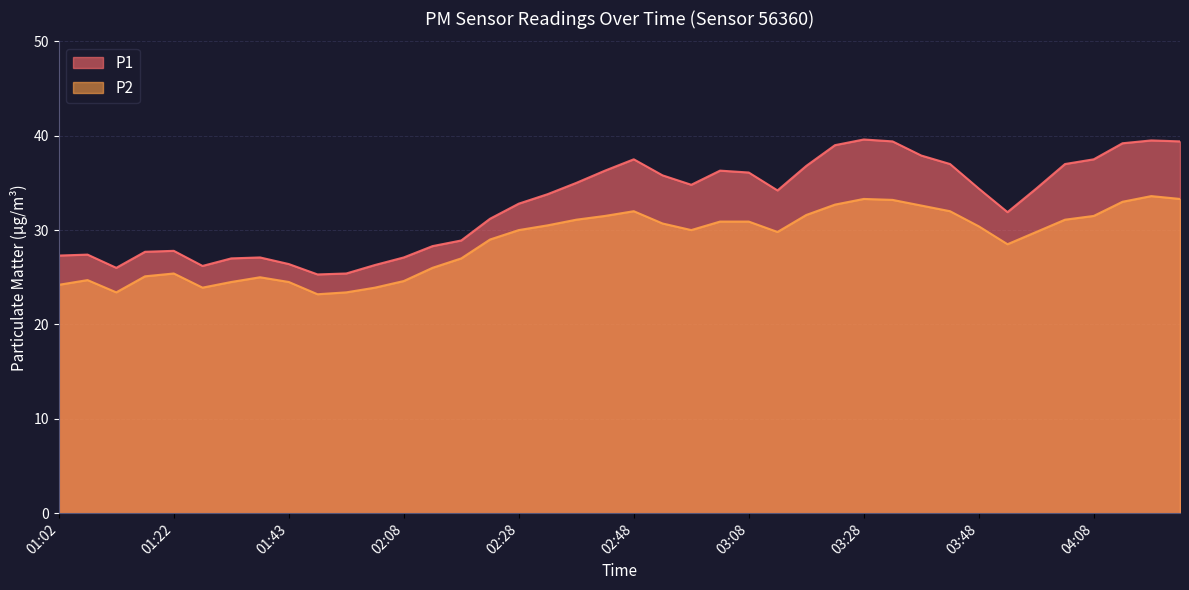

True or false: P1 and P2 cross at least once.

False